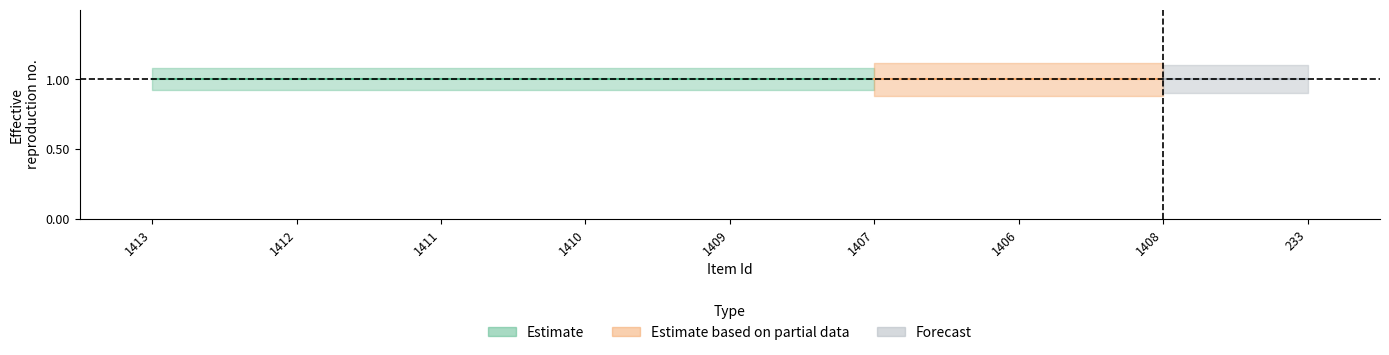

How many categories are shown in the chart?

9